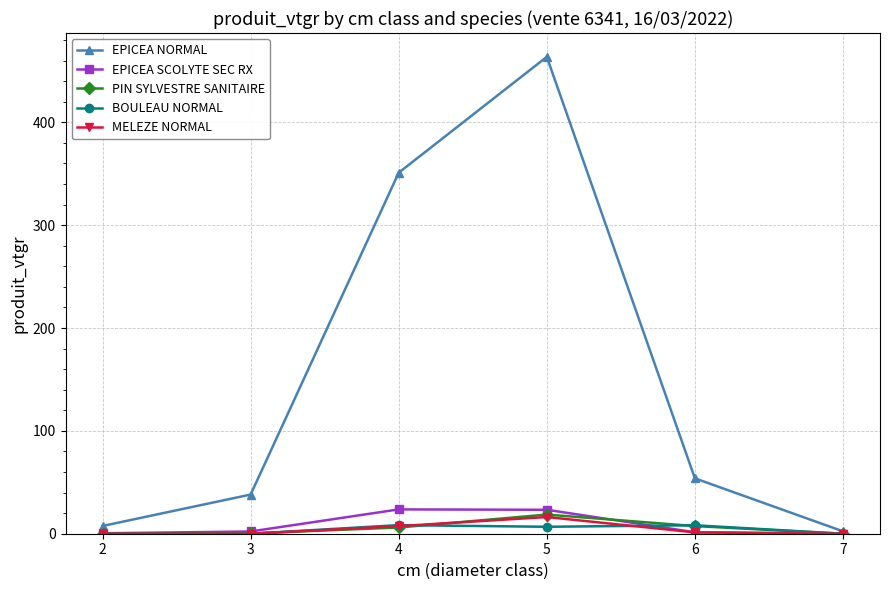

Does the chart have visible grid lines?

Yes